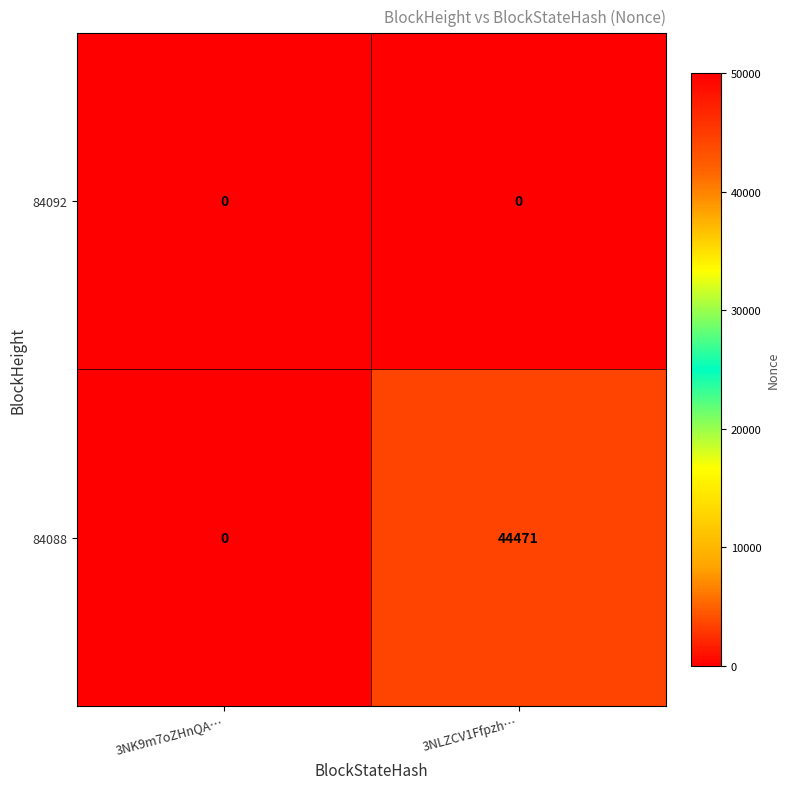

Reading left to right, transcribe all the data shown in this chart.

84092: 0	0
84088: 0	44471